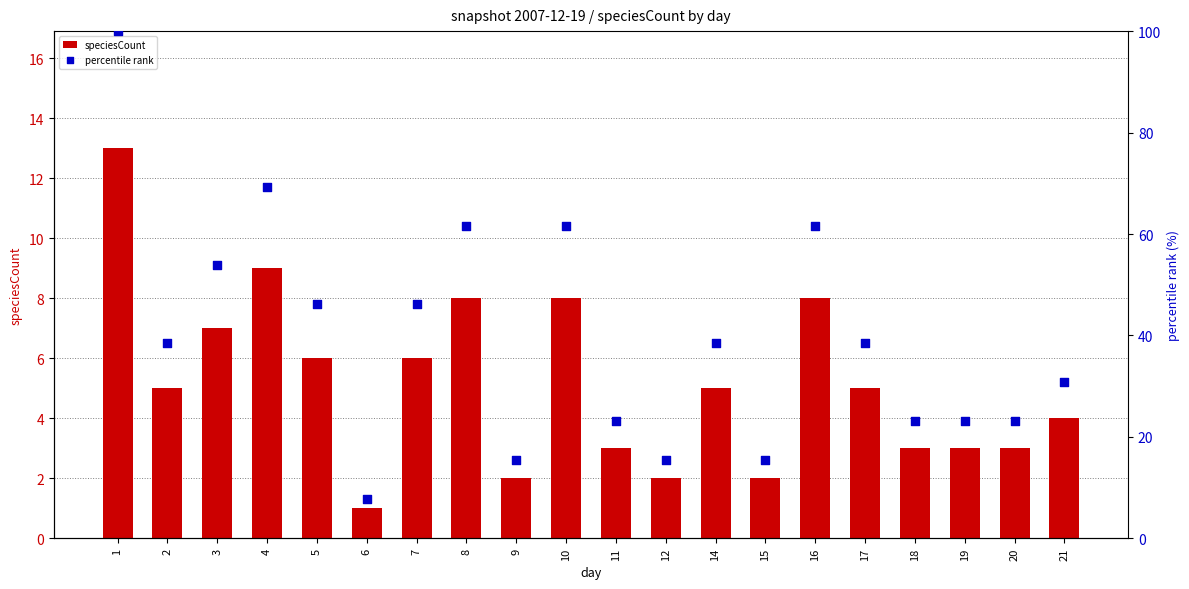

At which category is the sum across all series the highest?

1